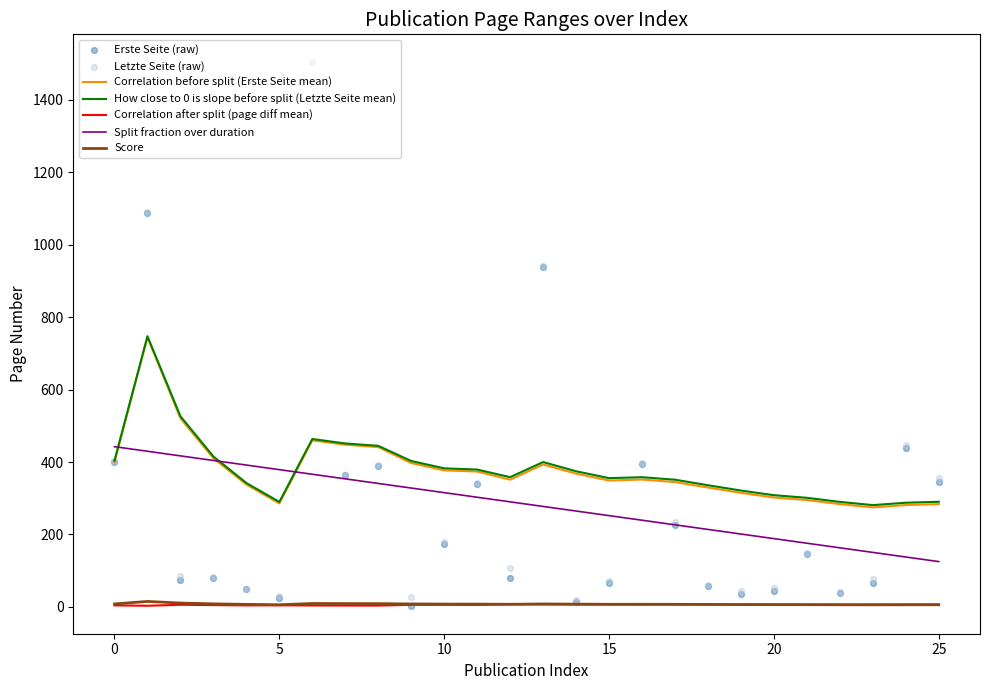

Which series contains the lowest Y value?

Erste Seite